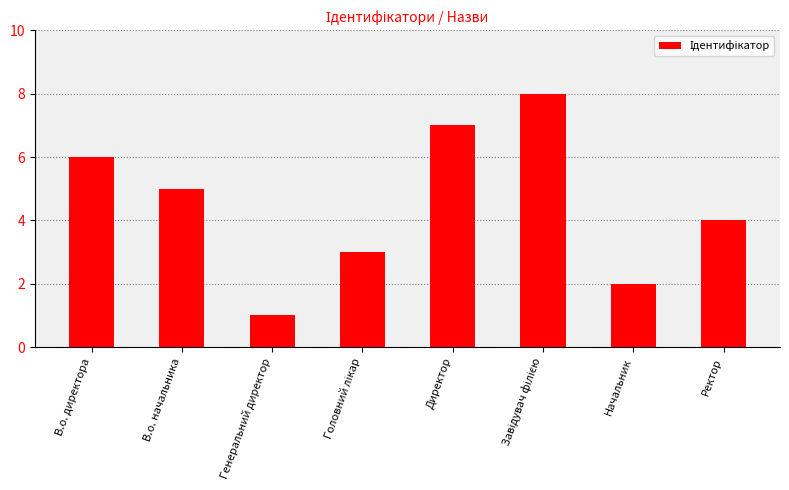

The value at В.о. начальника is 3. True or false?

False